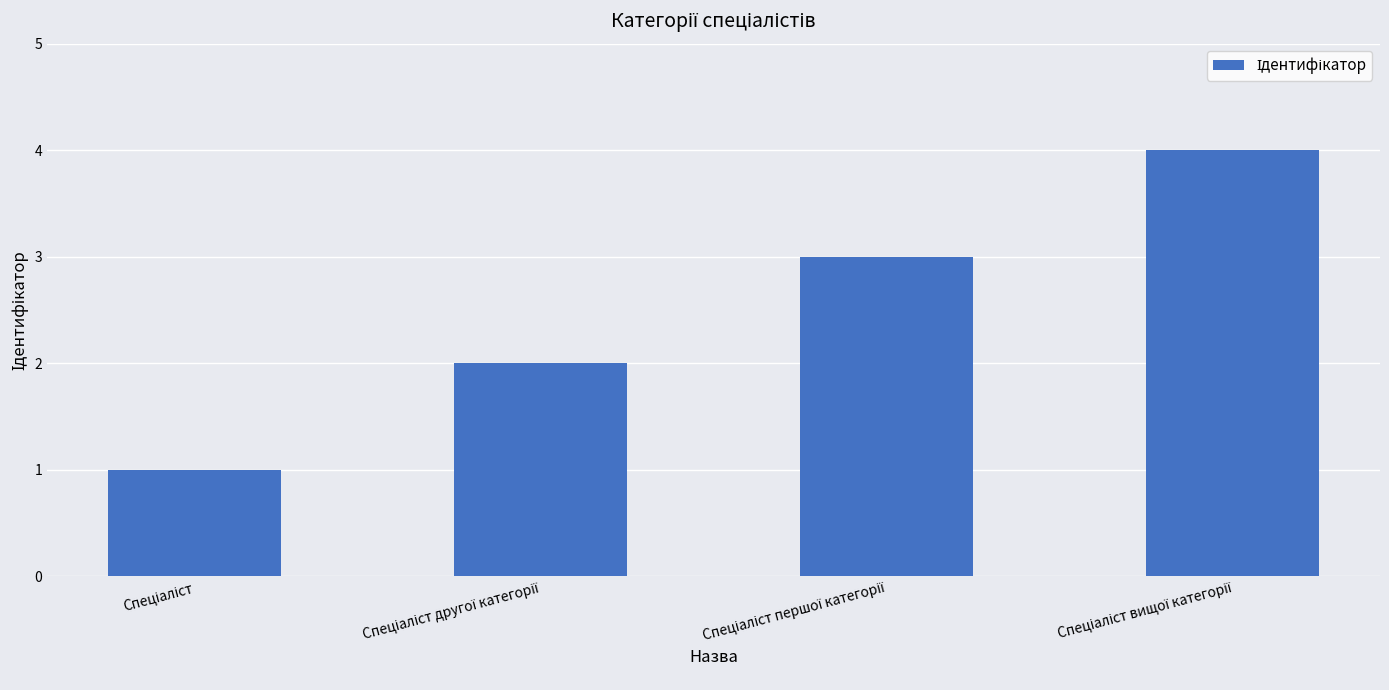

What is the difference between the maximum and minimum values?

3